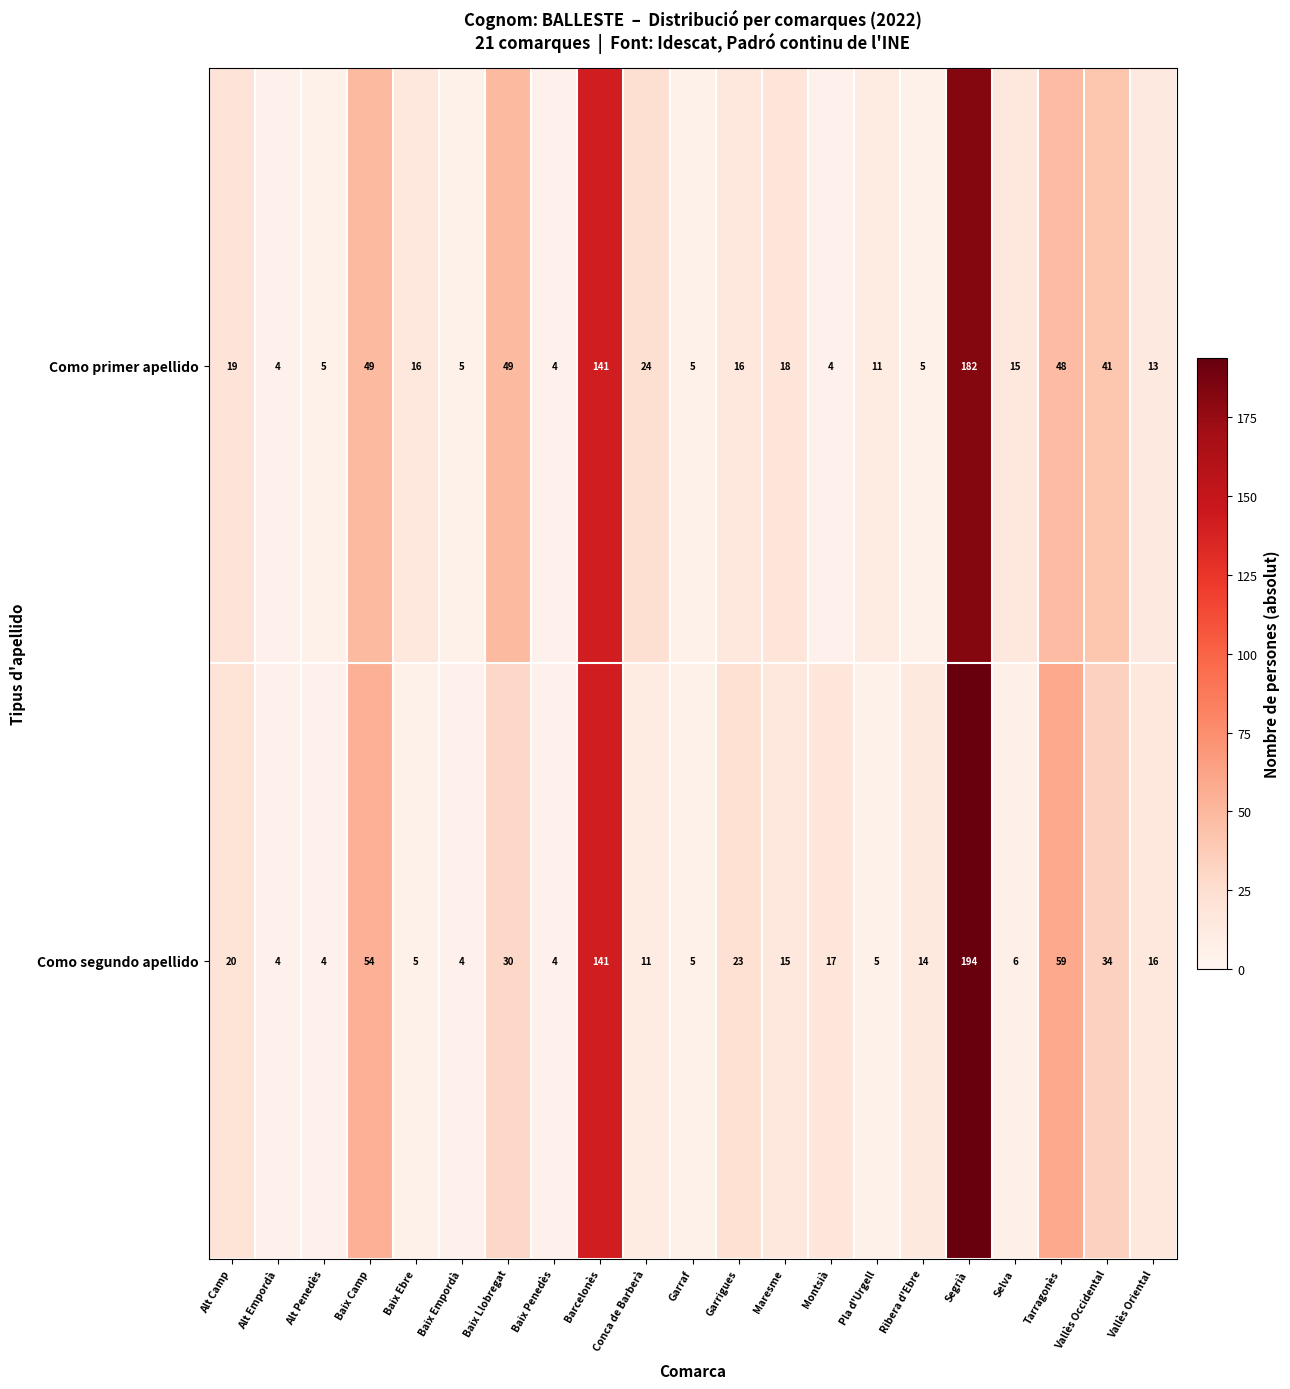

What is the difference between the Como segundo apellido values at Vallès Occidental and Barcelonès?

107